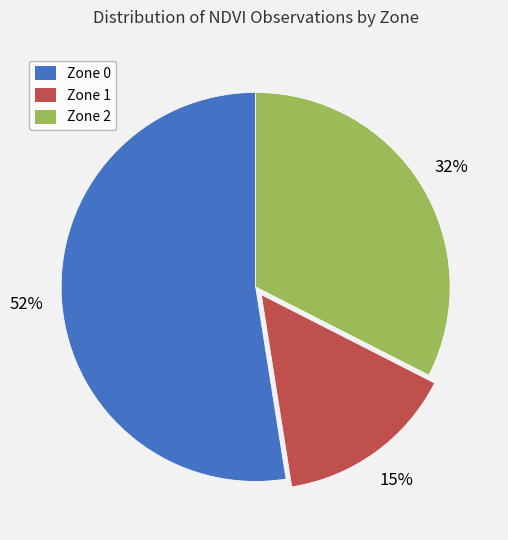

To the nearest percent, what percentage of the pie is Zone 1?

15%